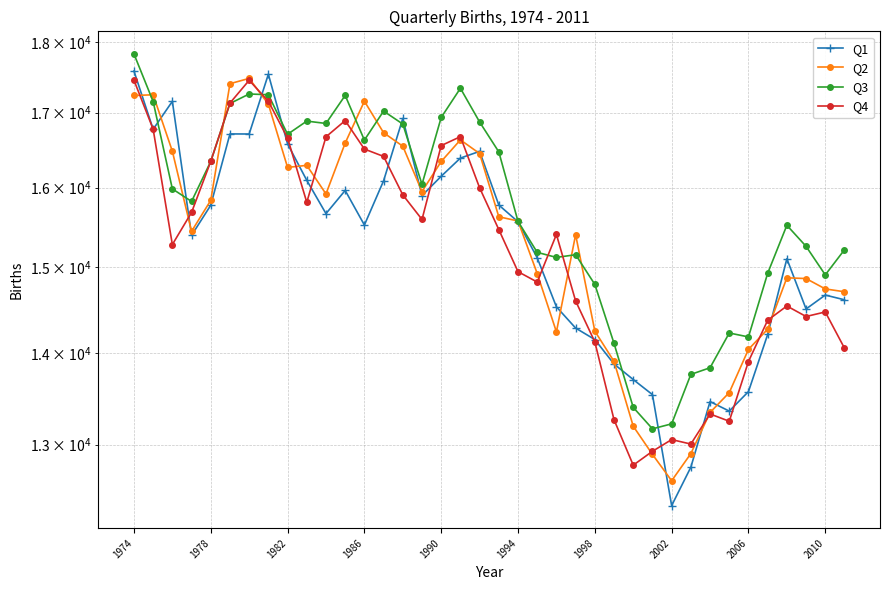

At which category does the chart reach its peak across all series?

1974